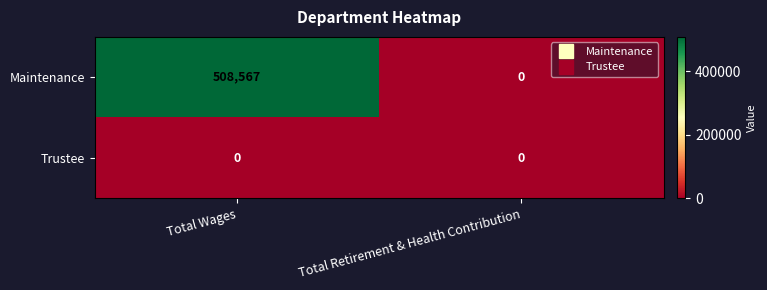

How many distinct data groups are displayed?

2